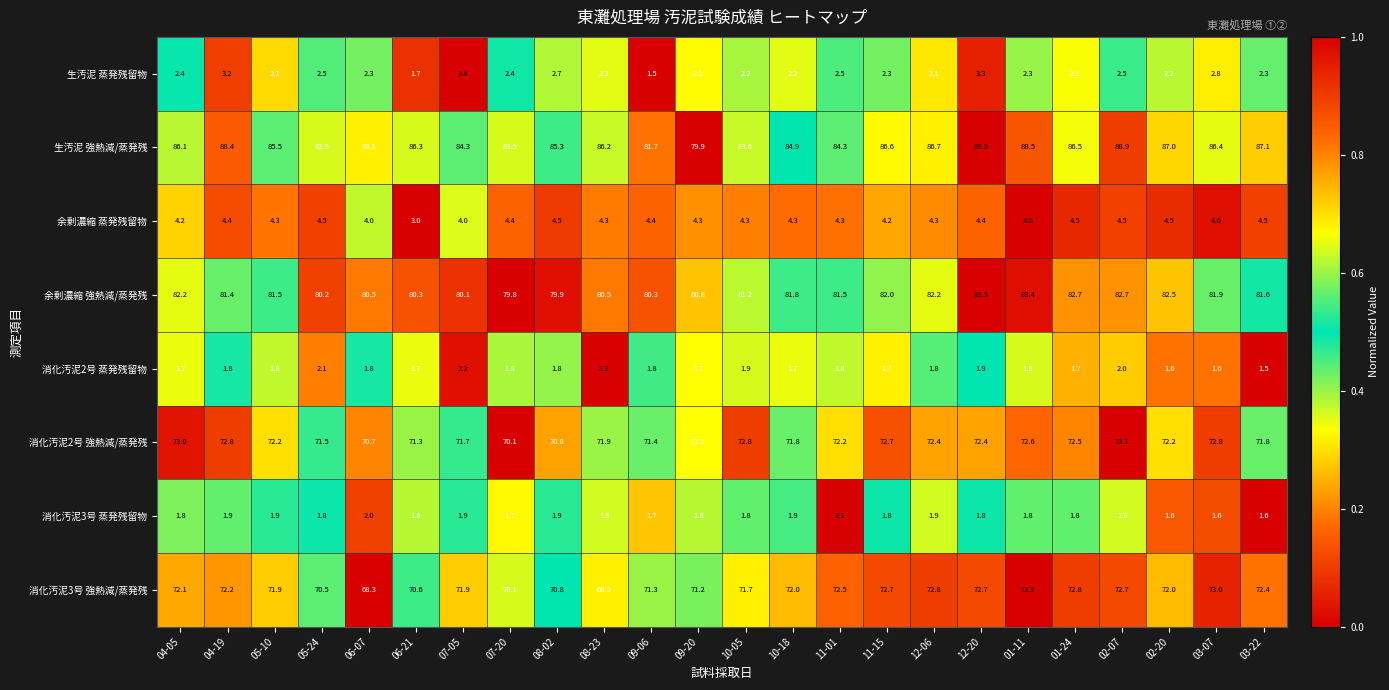

What is the total value across all series at 03-07?

324.7